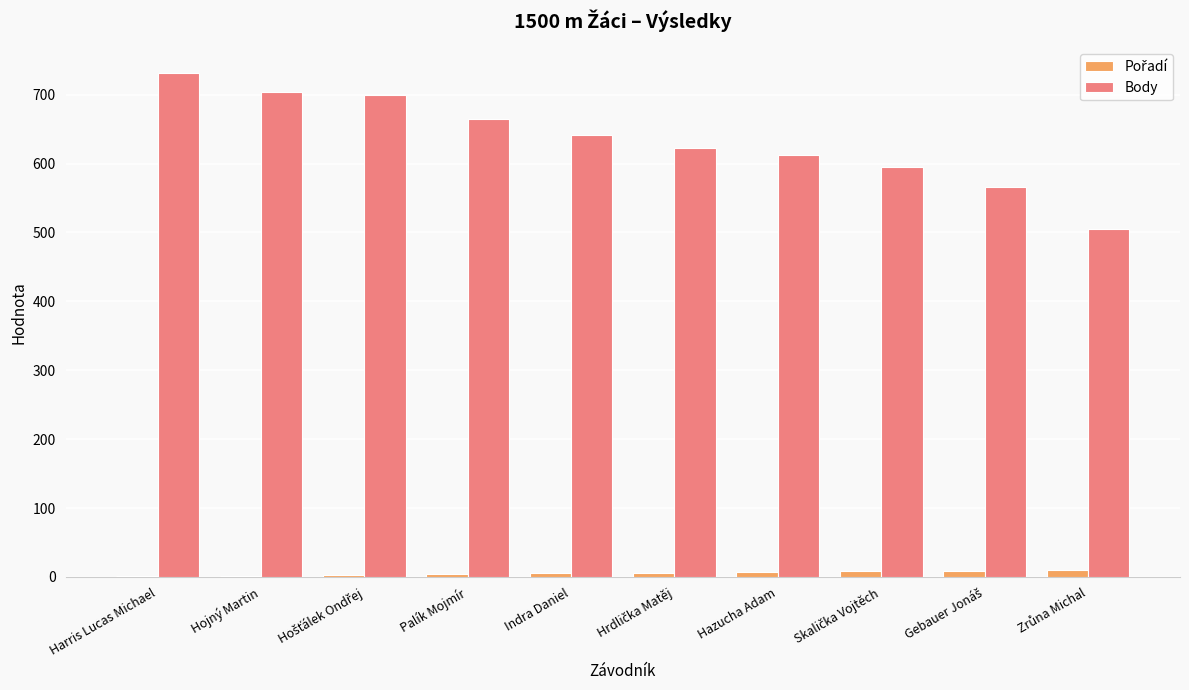

How many groups of bars are there?

10